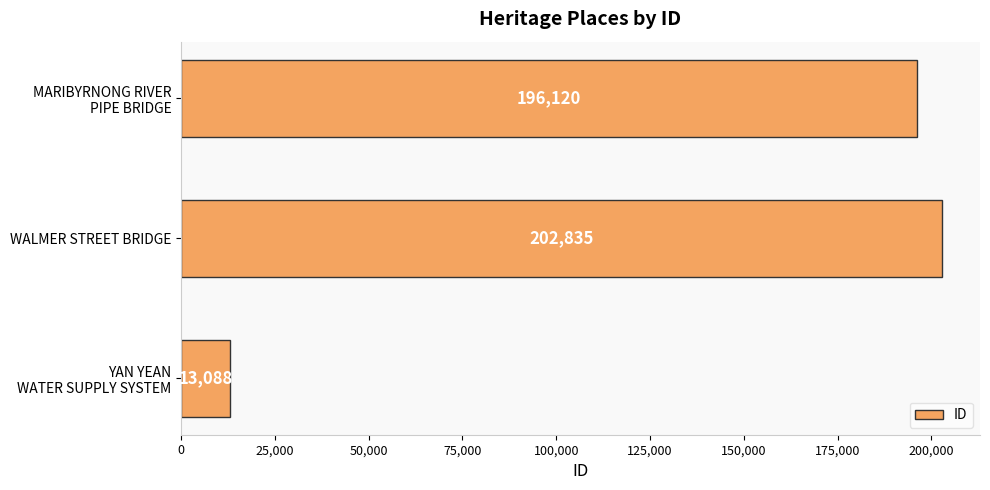

What is the minimum value shown in the chart?

13088